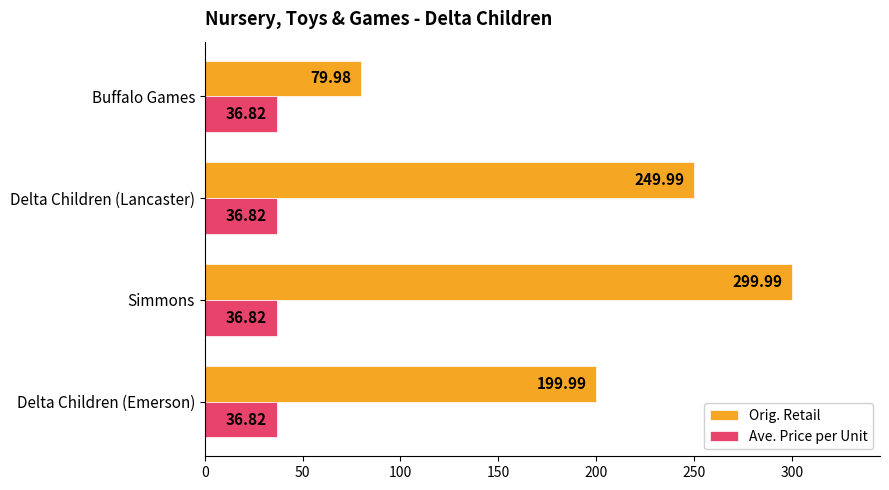

Rank the series by their maximum value, from highest to lowest.

Orig. Retail, Ave. Price per Unit